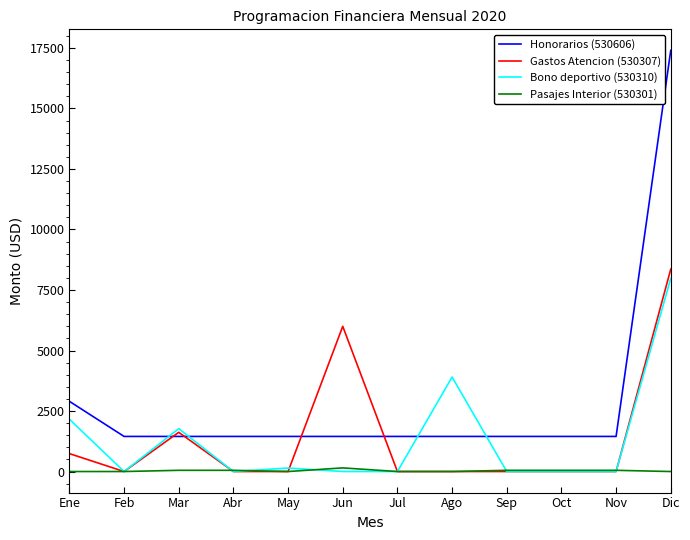

How many lines are shown in the chart?

4